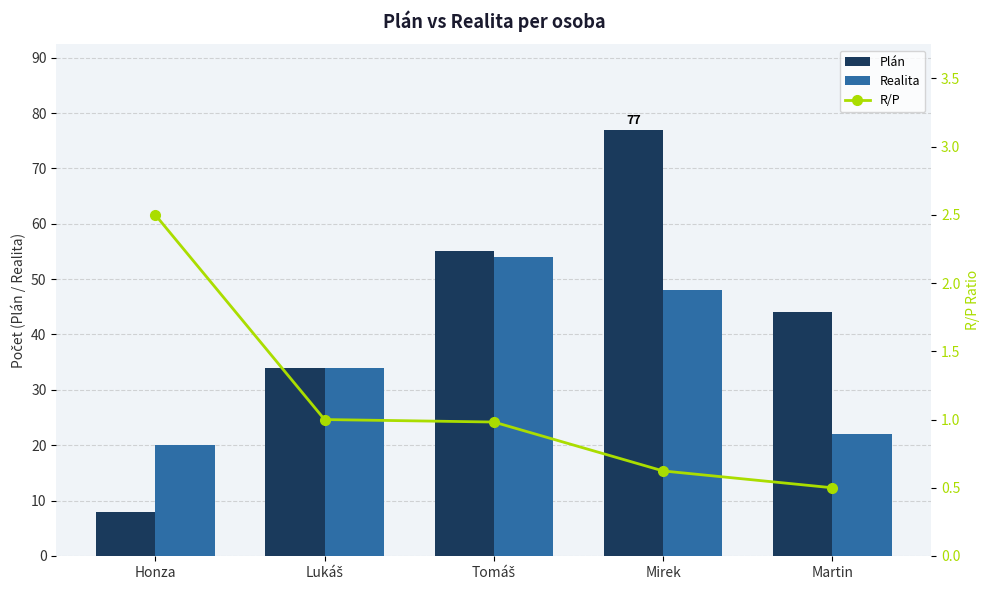

The Realita series shows 48 at Mirek. True or false?

True